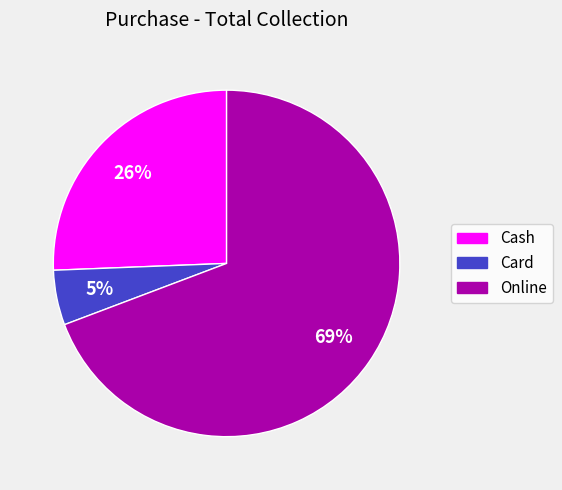

Does any single category account for the majority?

Yes